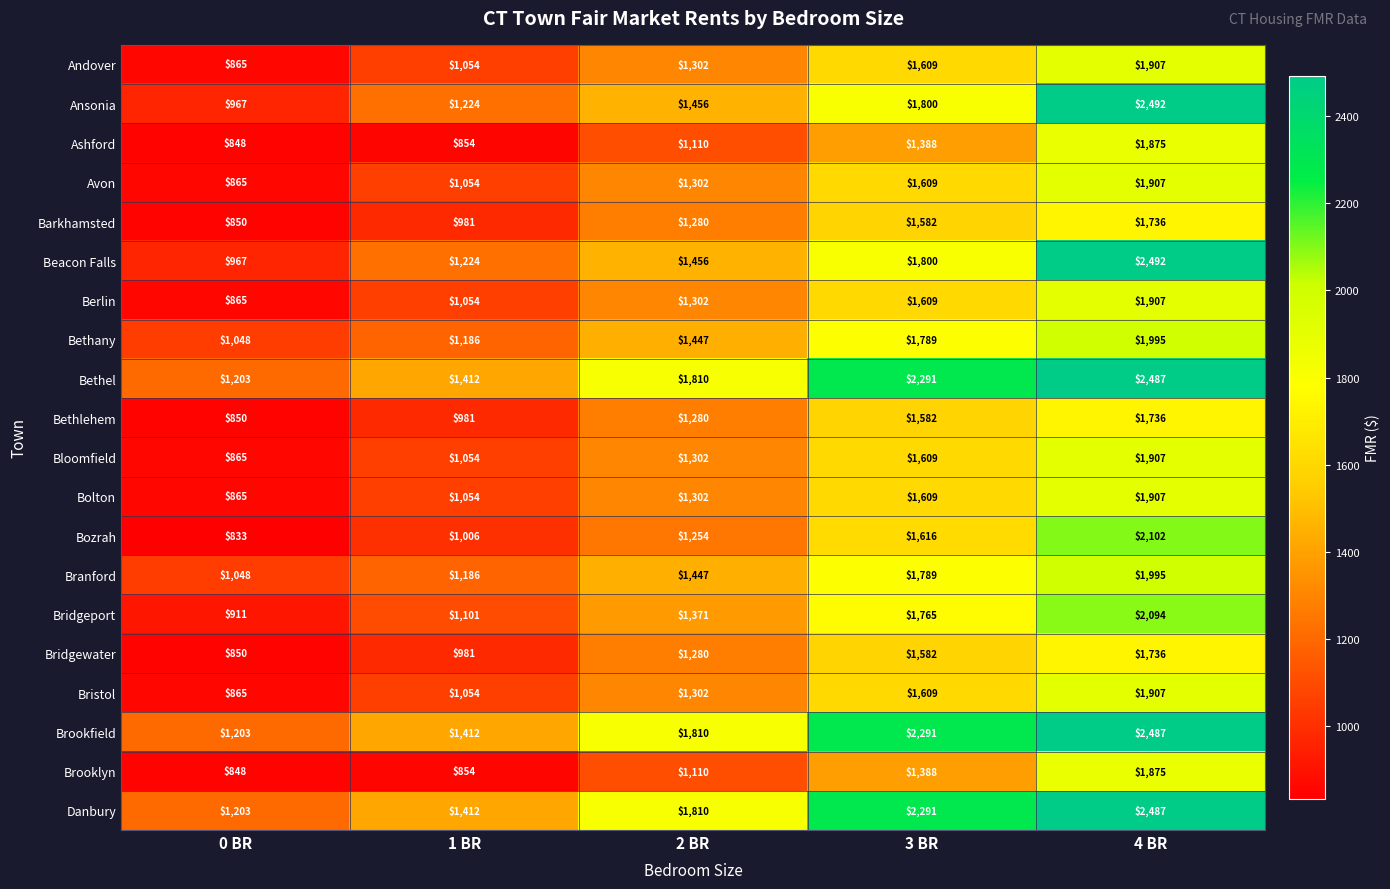

The value of Branford at 2 BR is 1447. True or false?

True